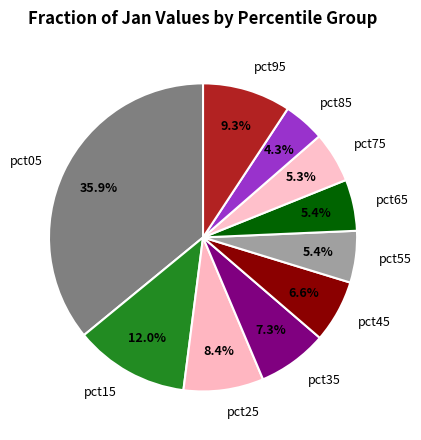

What is the largest slice in the pie chart?

pct05